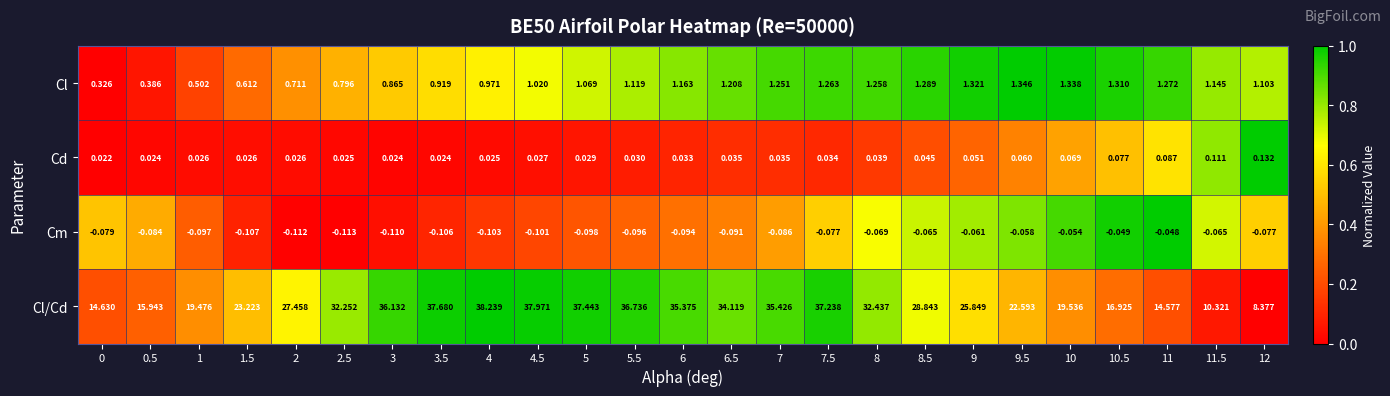

Which series has the largest total across all categories?

Cl/Cd